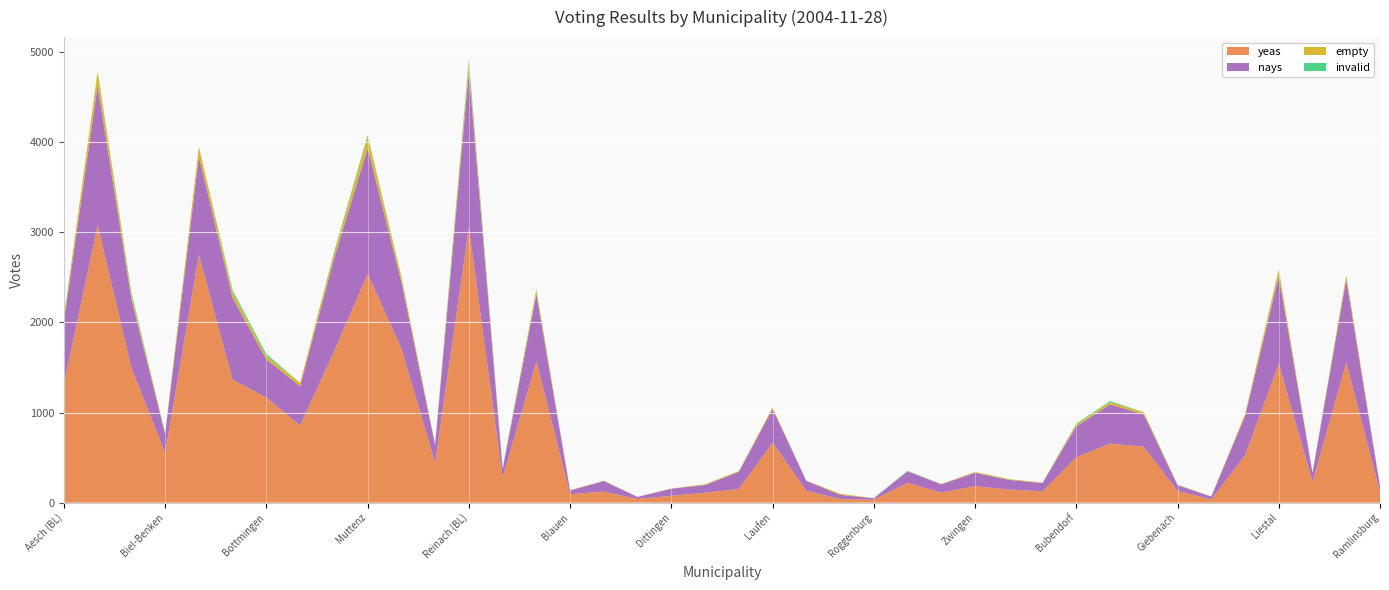

Reading left to right, what are all the values shown in this chart?

yeas: 1318	3079	1497	550	2751	1365	1167	856	1674	2539	1712	444	3054	277	1569	94	122	41	76	110	151	666	131	41	32	219	112	182	146	126	504	655	621	130	36	522	1542	228	1556	117
nays: 696	1549	761	212	1093	907	424	437	1026	1396	737	195	1733	97	745	41	118	22	79	85	190	373	111	46	17	128	91	149	107	91	344	436	358	64	31	437	969	102	923	64
empty: 44	153	52	10	106	63	36	36	61	124	55	9	94	6	47	3	3	2	2	9	9	17	2	12	1	2	4	9	8	5	22	25	24	5	2	23	71	4	46	2
invalid: 2	6	25	1	0	22	23	0	15	20	8	0	41	0	9	1	0	0	0	0	1	1	1	0	0	5	0	1	1	0	7	12	1	1	0	0	7	0	2	0